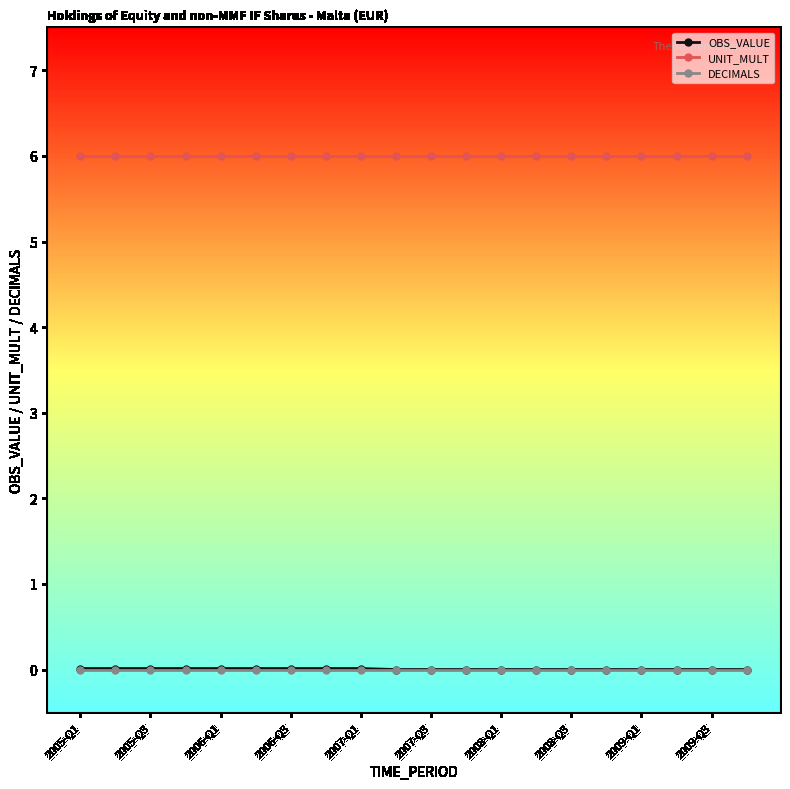

Which series has the largest total across all categories?

UNIT_MULT